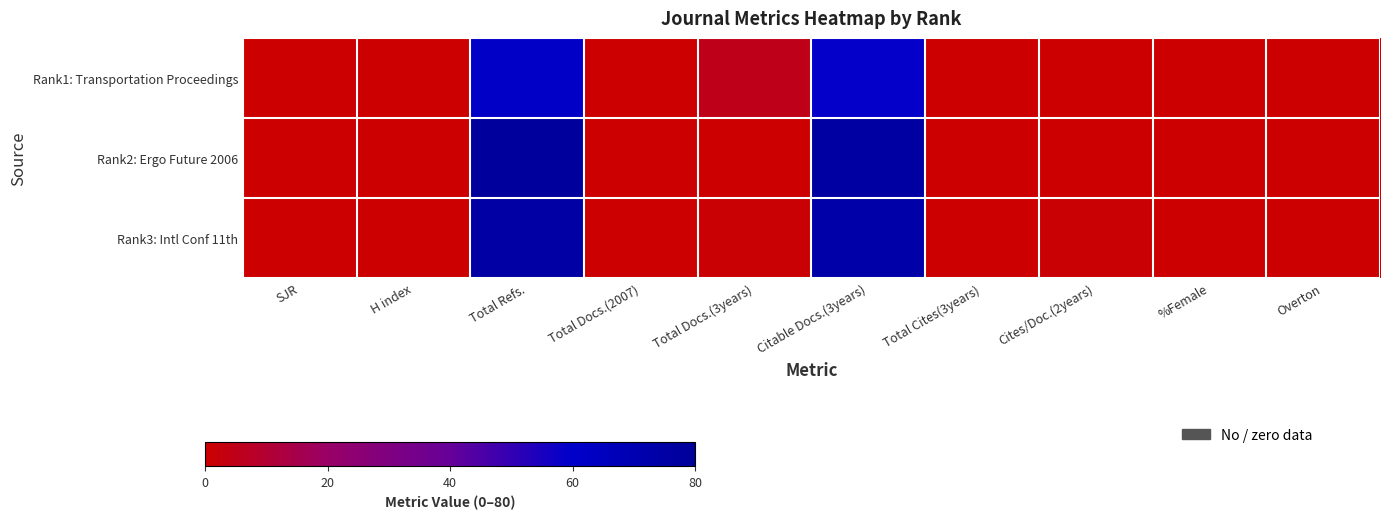

Between Total Refs. and Cites/Doc.(2years), which series saw the biggest shift?

Rank2: Ergo Future 2006